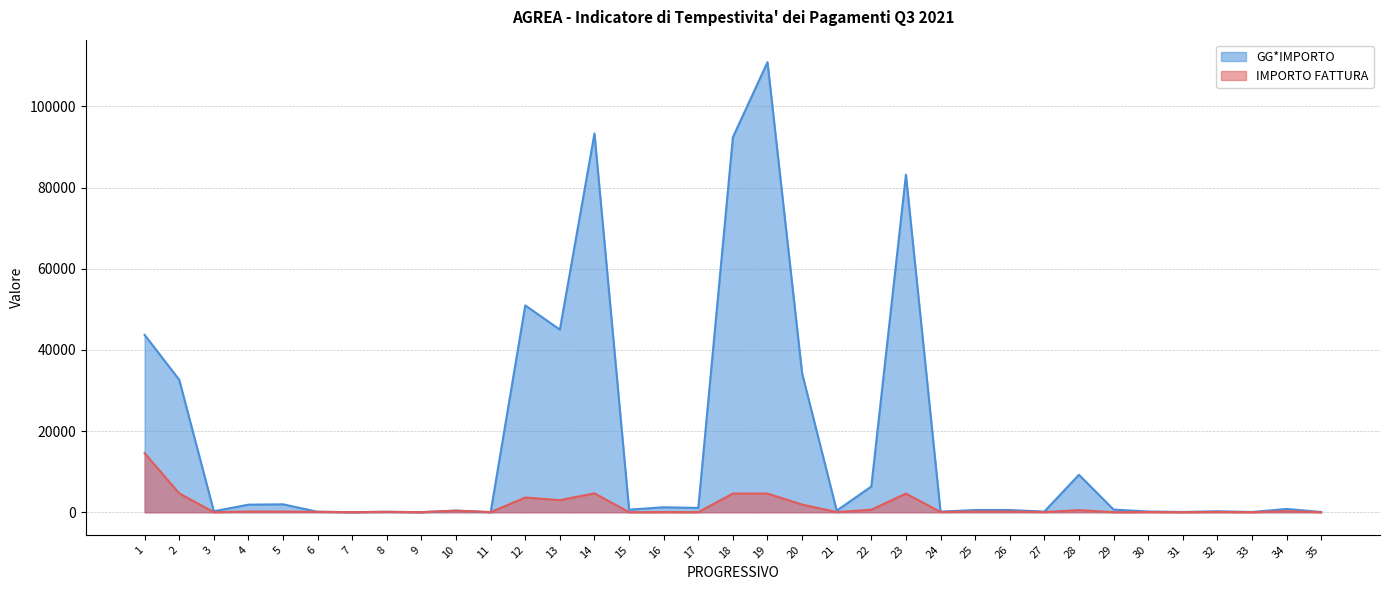

What are all the series names shown in the legend?

GG*IMPORTO, IMPORTO FATTURA